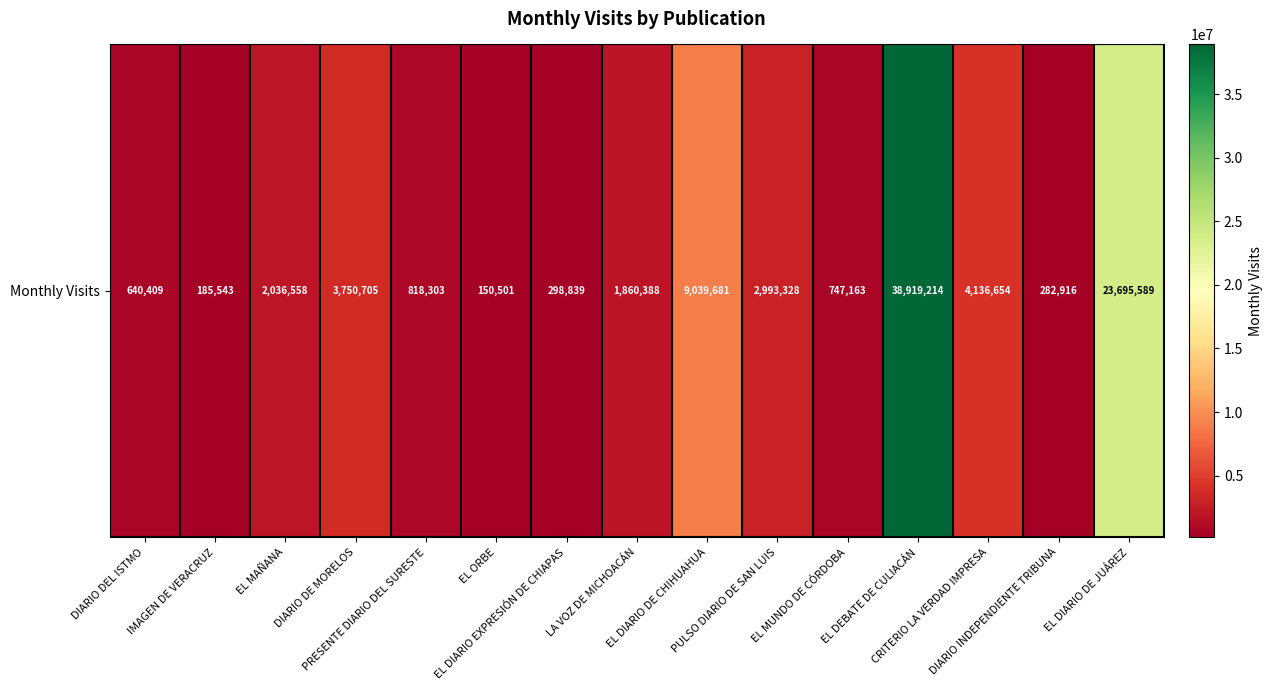

What is the average value?

5970386